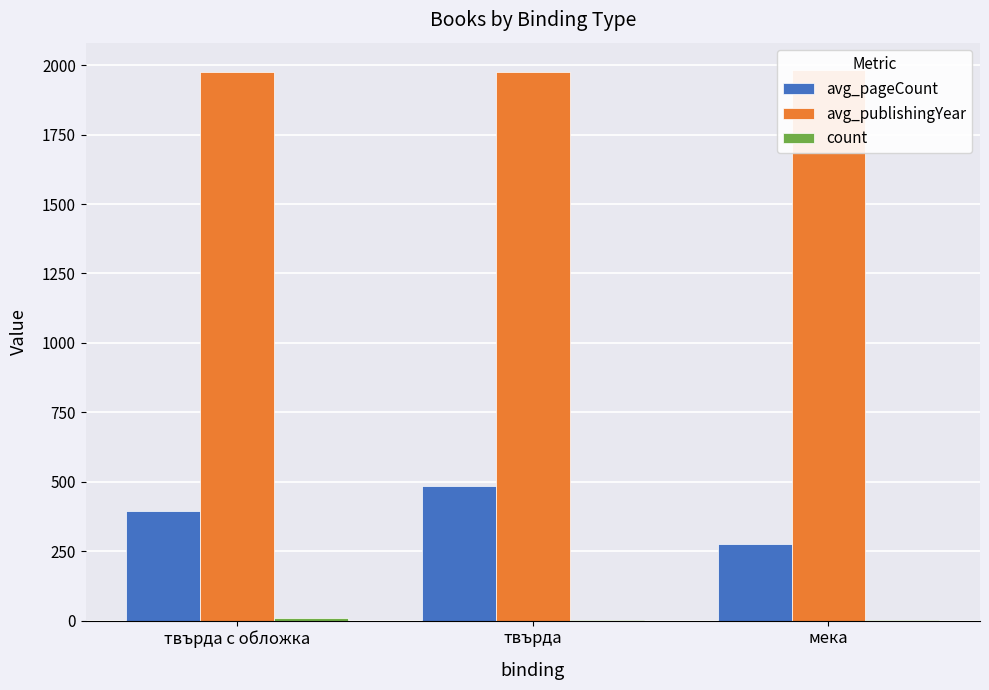

What is the label of the 2nd bar from the right?

твърда